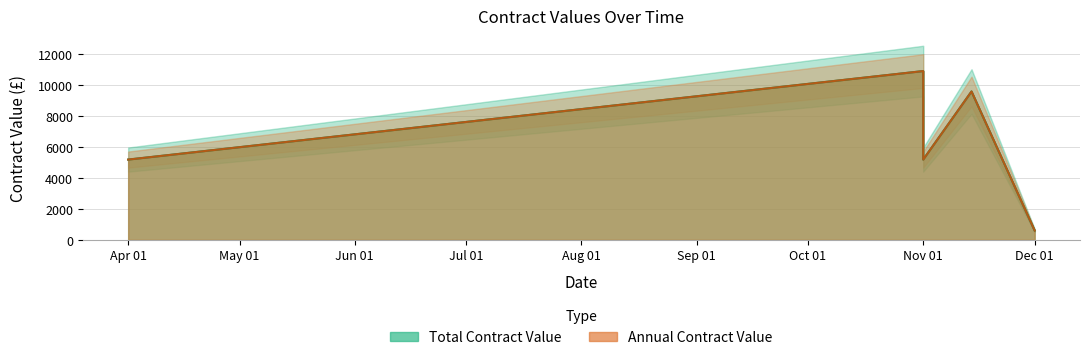

At 2022-11-14, list the series in order from smallest to largest.

Total Contract Value, Annual Contract Value